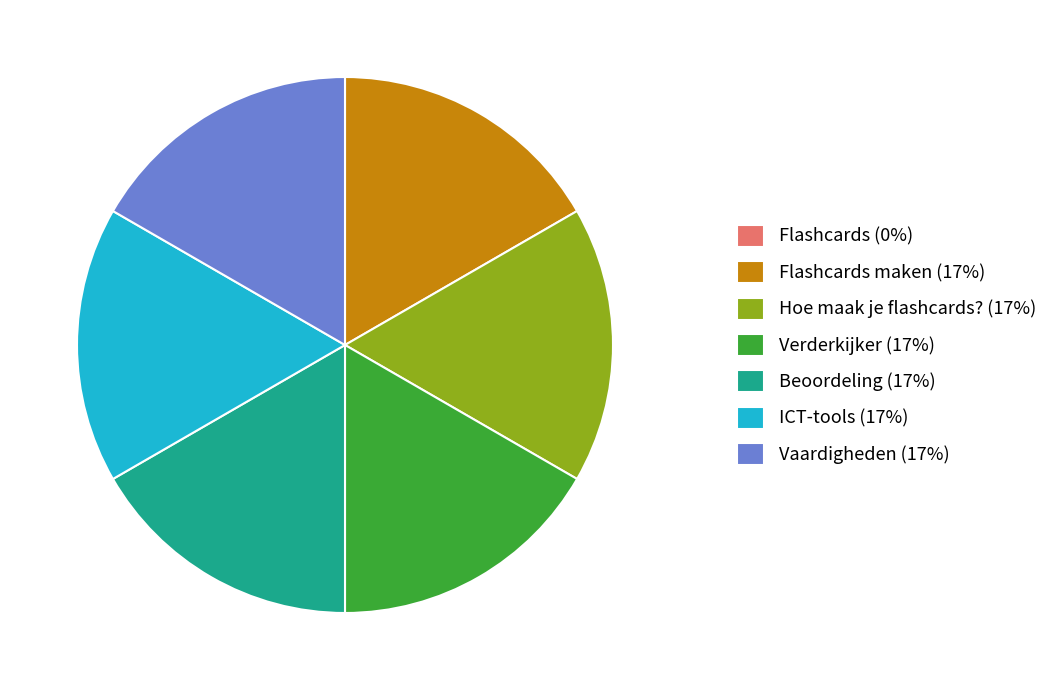

Does Verderkijker (17%) represent more than half of the total?

No